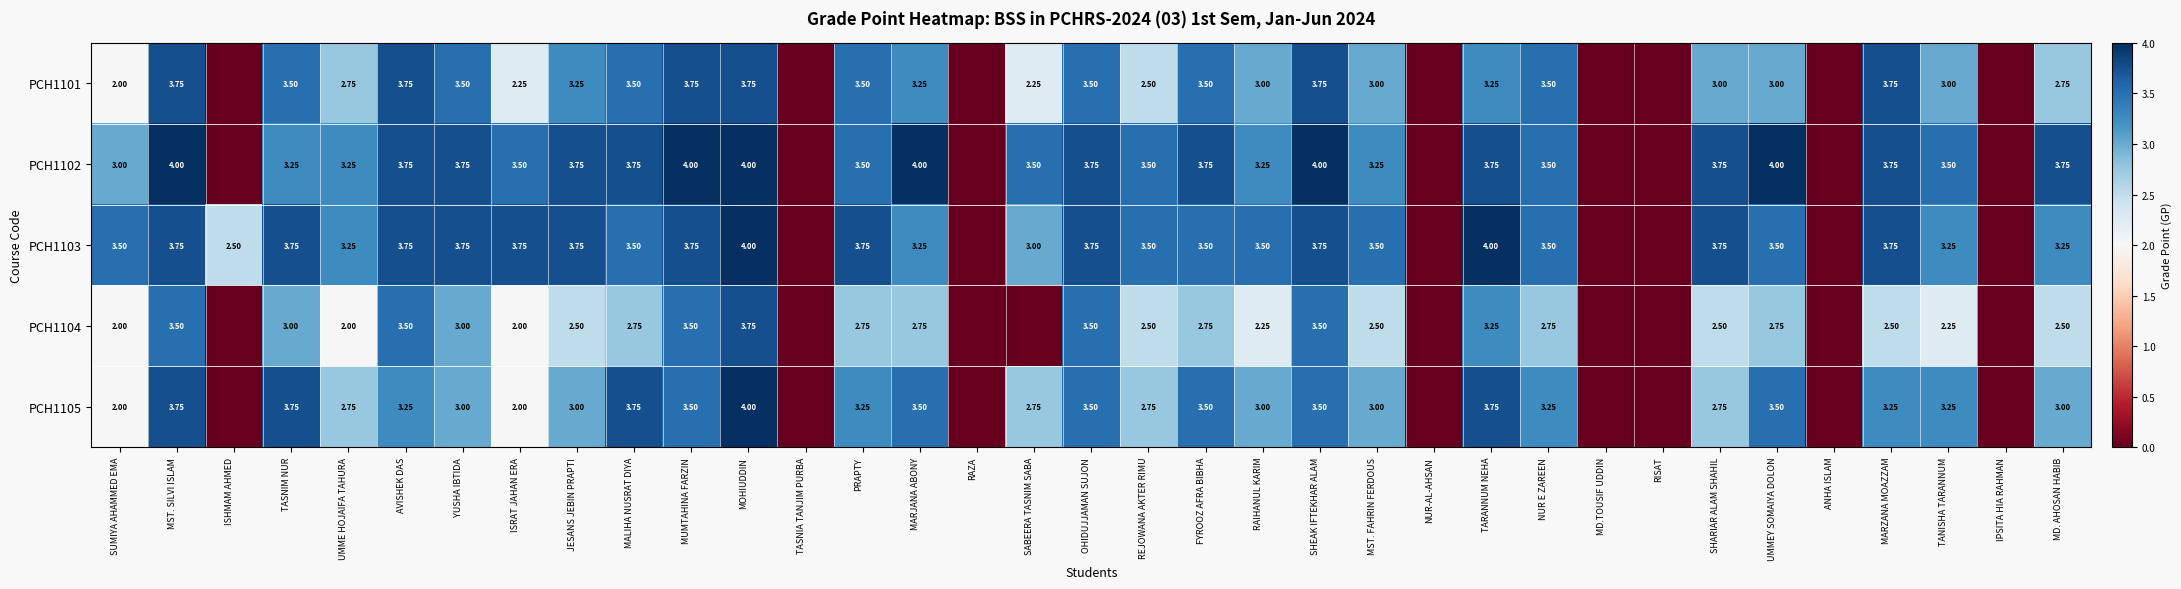

Is the value of PCH1103 at MARJANA ABONY greater than the value of PCH1101 at PRAPTY?

No